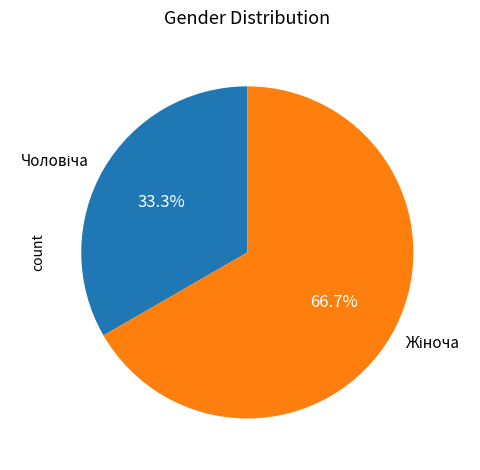

Does any single category account for the majority?

Yes